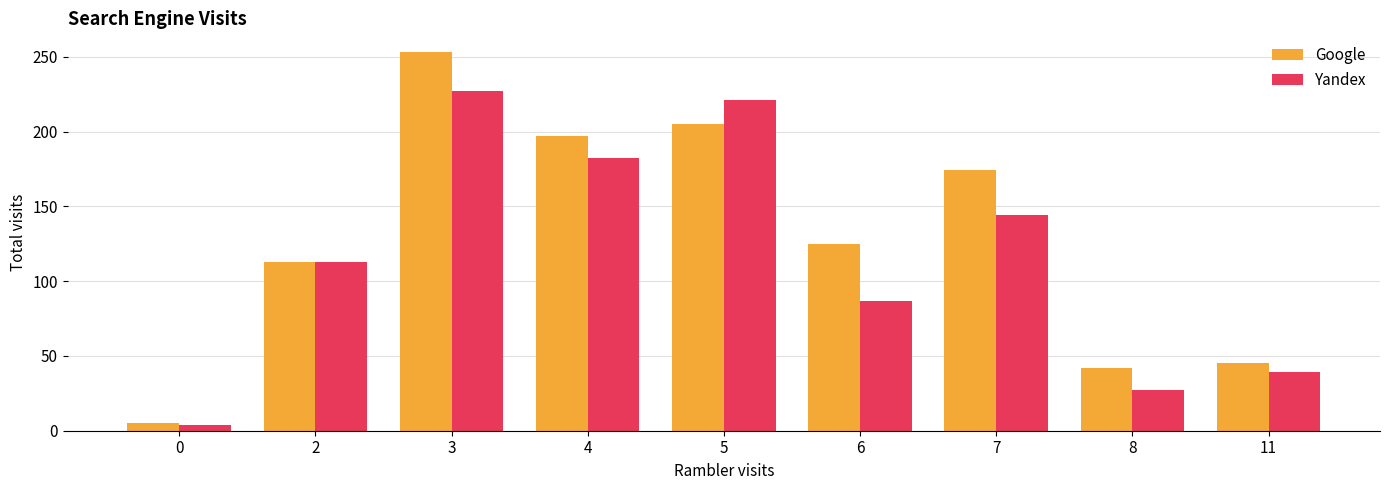

Which series has the largest total across all categories?

Google